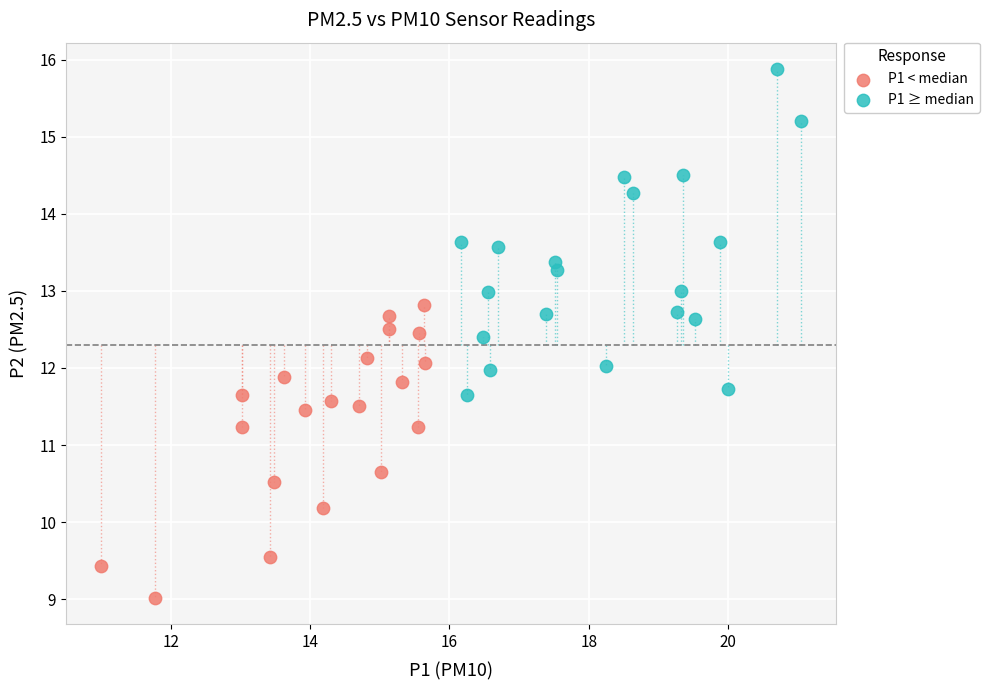

Which series contains the highest Y value?

P1 ≥ median